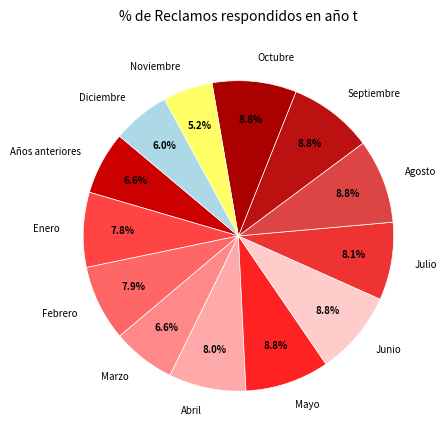

Is it true that Julio is 1% of the pie?

False